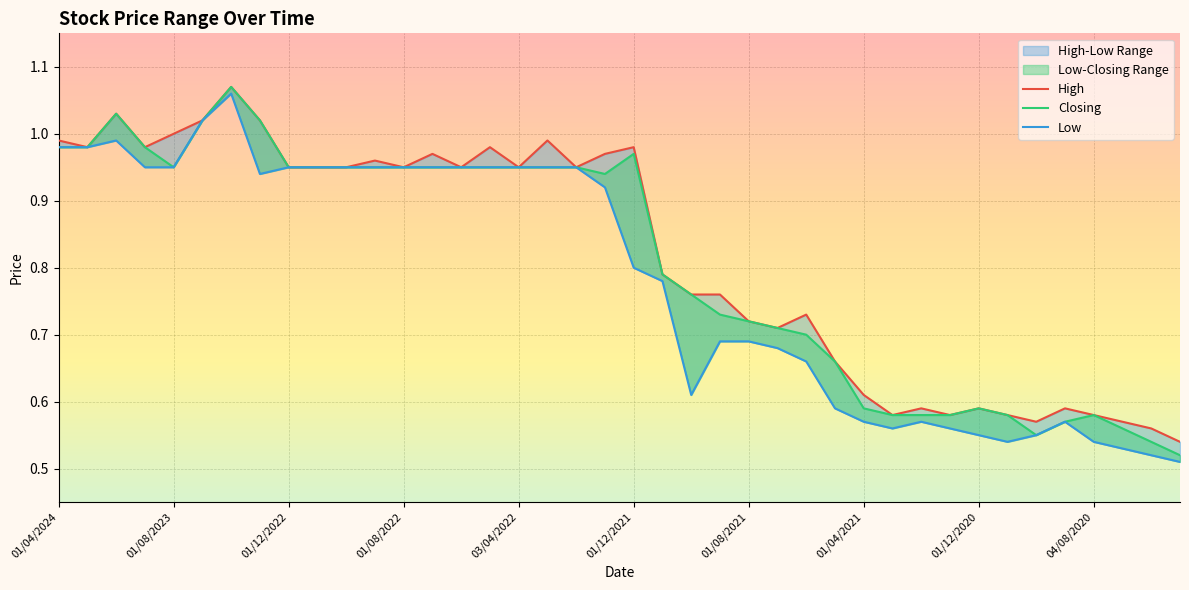

Read the High value at 30.

0.6